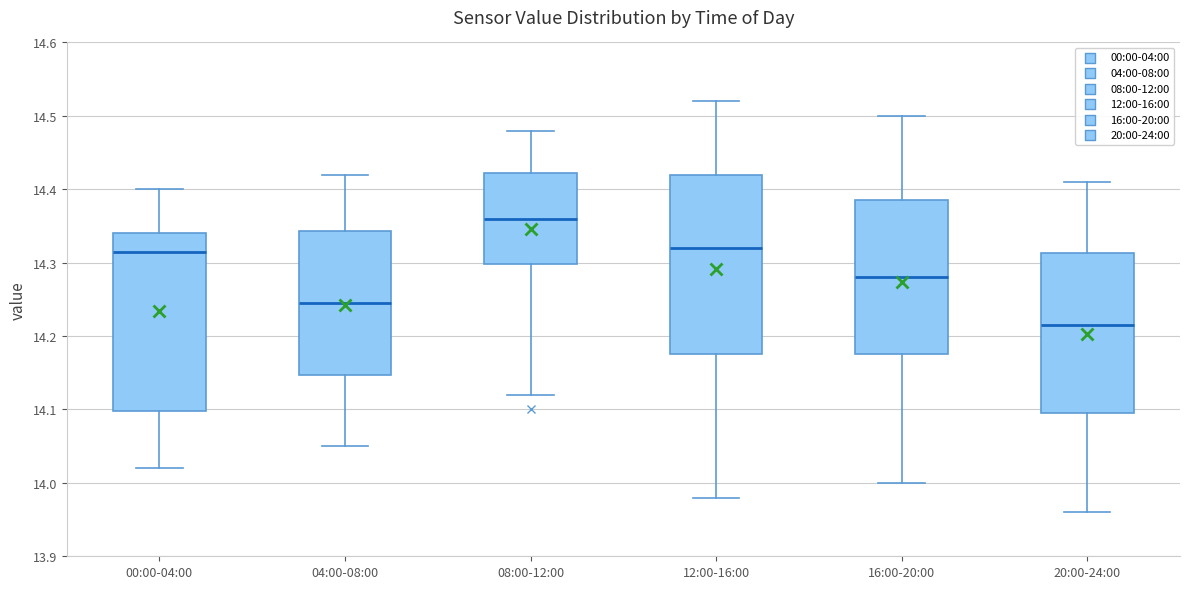

Which box's median line is the highest?

08:00-12:00